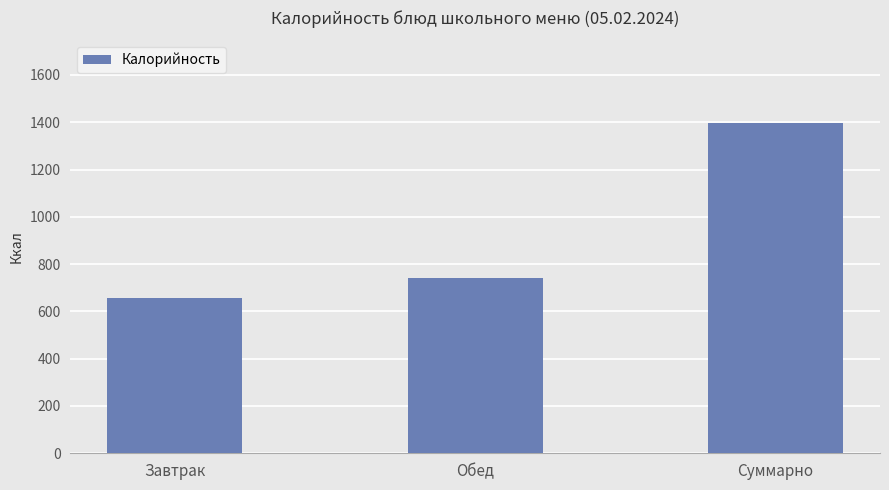

What value does the data have at Обед?

739.9